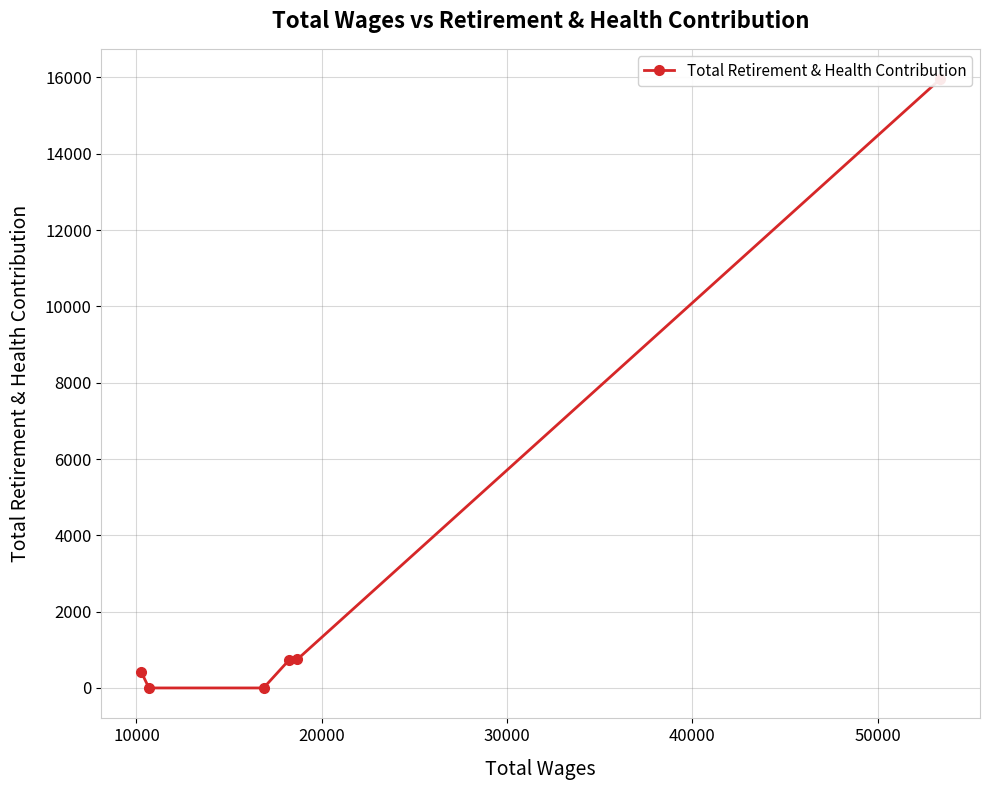

Is this an area chart (filled region under the line)?

No